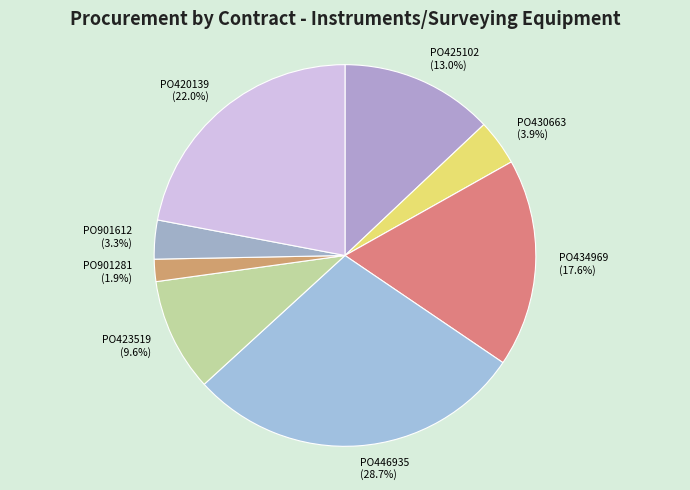

Does any single category account for the majority?

No